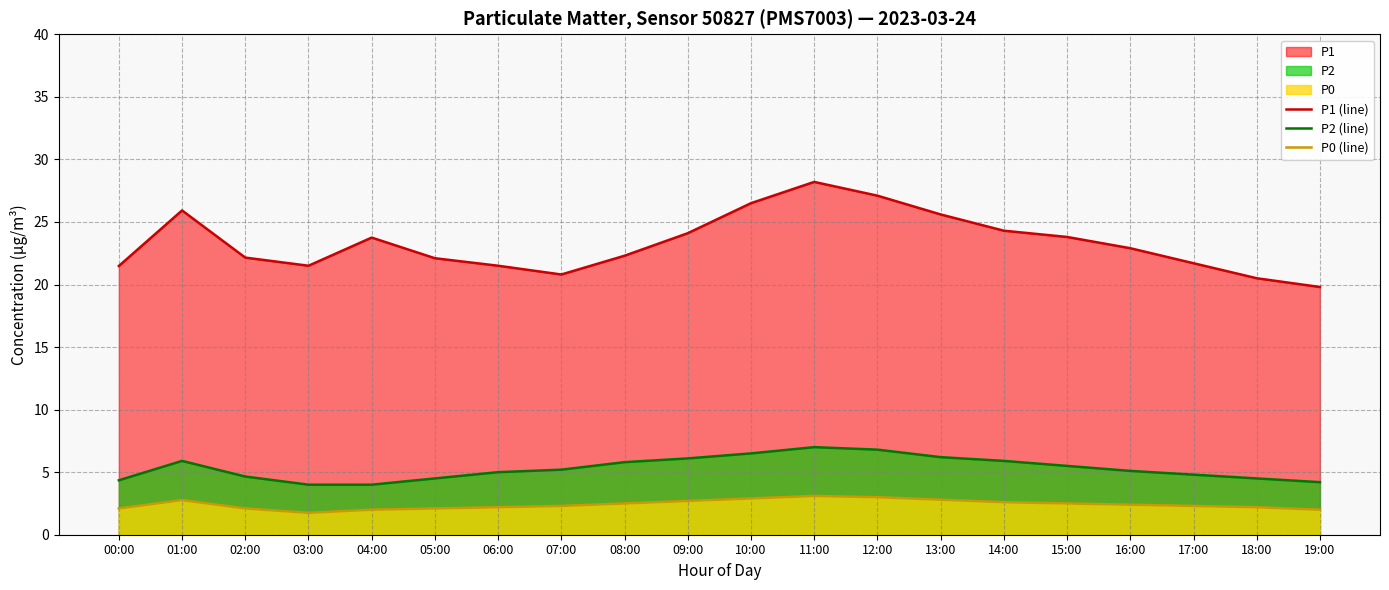

What is the difference between the P1 (line) values at 10:00 and 16:00?

3.6